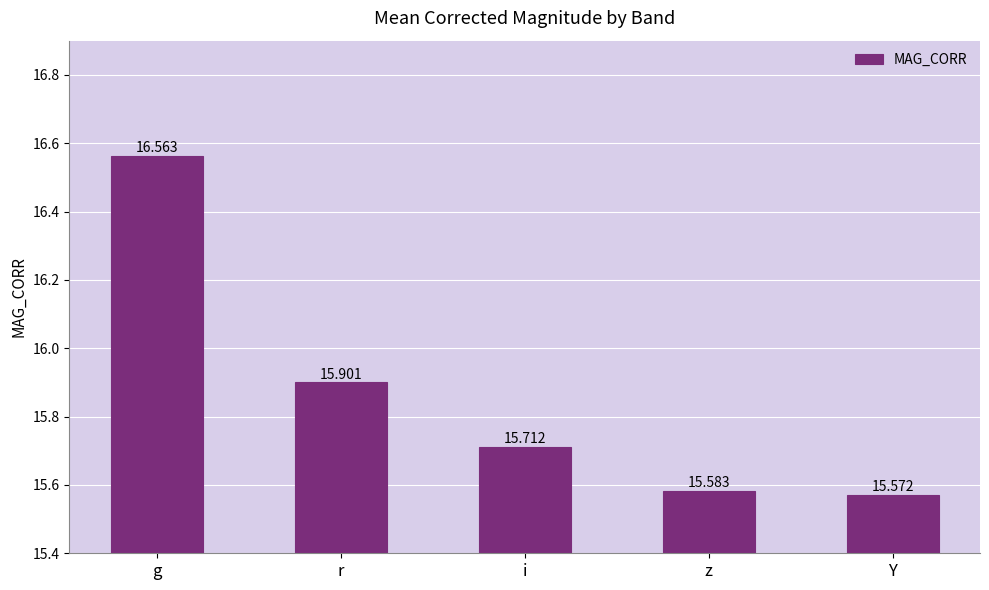

What is the change in value from i to z?

-0.1